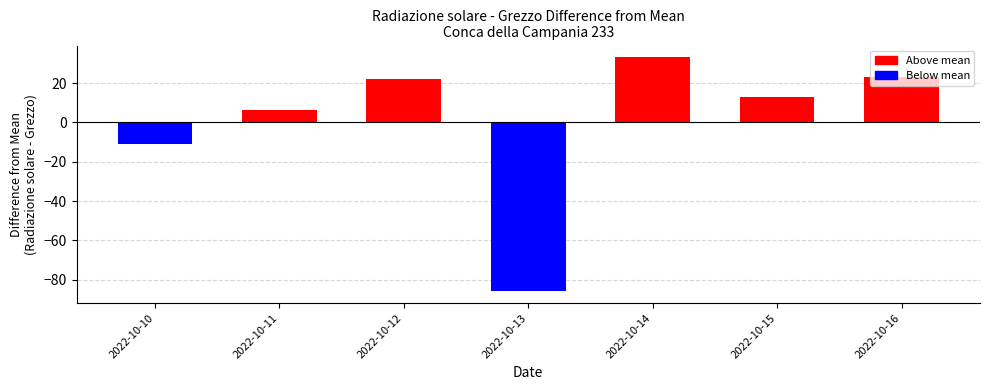

How many data points are less than 13?

3